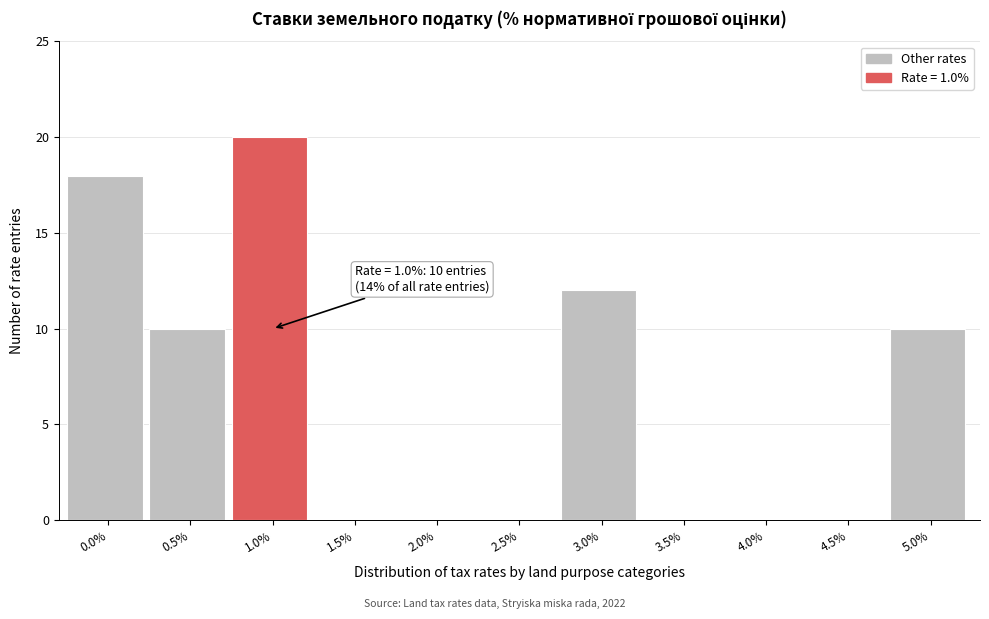

Reading right to left, list all the values displayed in this chart.

5.0%=10	4.5%=0	4.0%=0	3.5%=0	3.0%=12	2.5%=0	2.0%=0	1.5%=0	1.0%=20	0.5%=10	0.0%=18